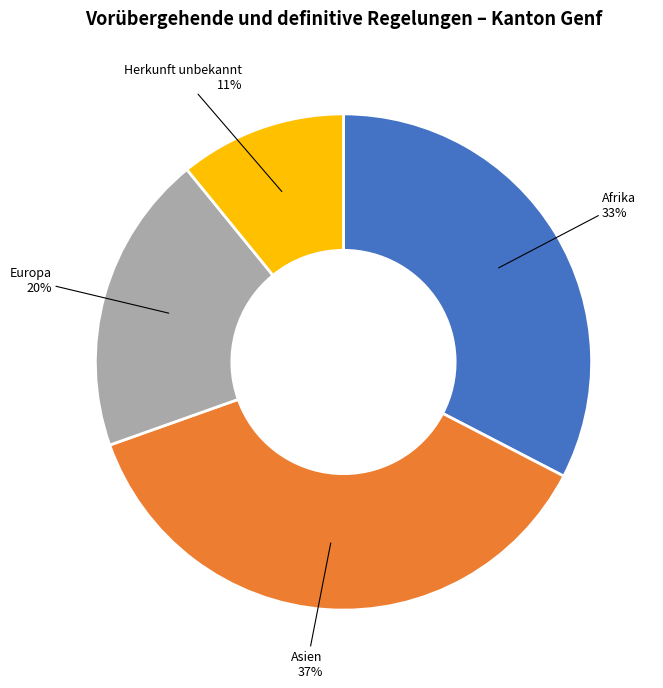

Does any single category account for the majority?

No